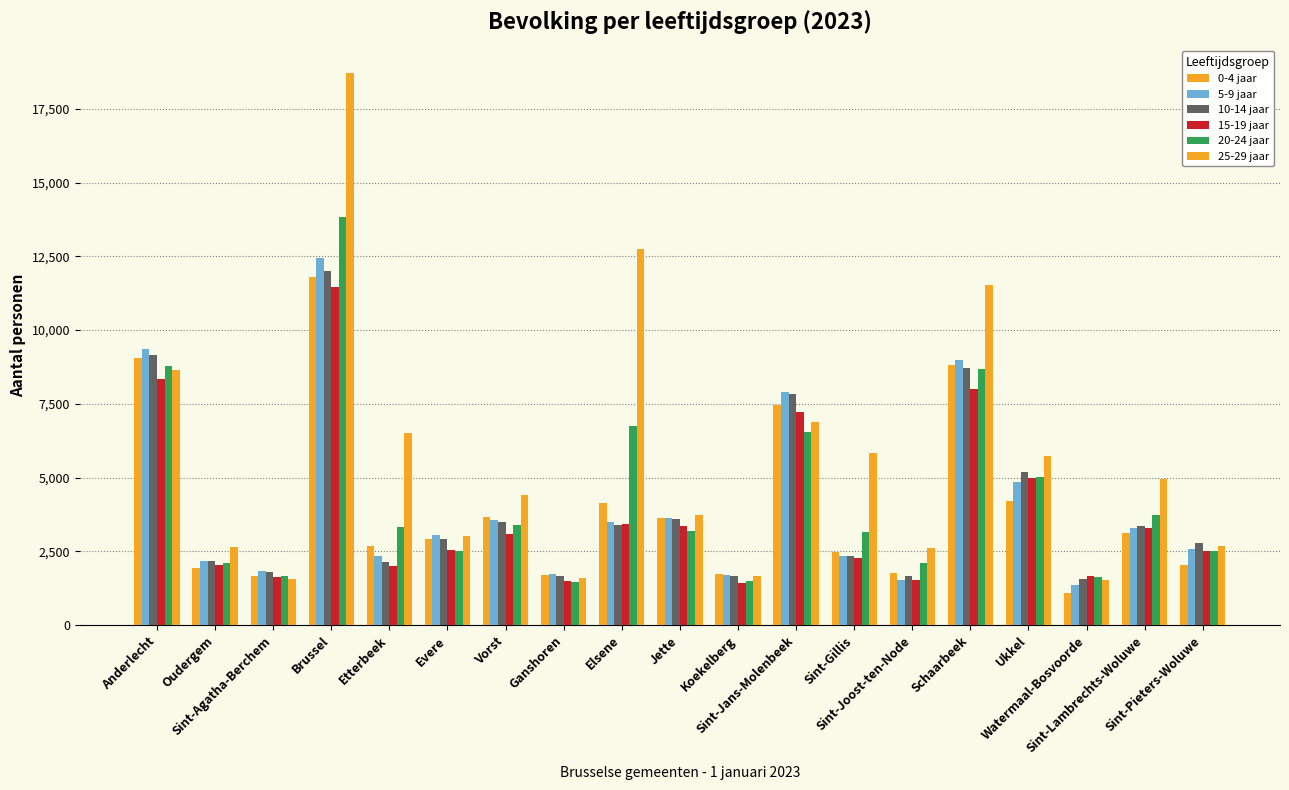

Which series has the largest total across all categories?

25-29 jaar